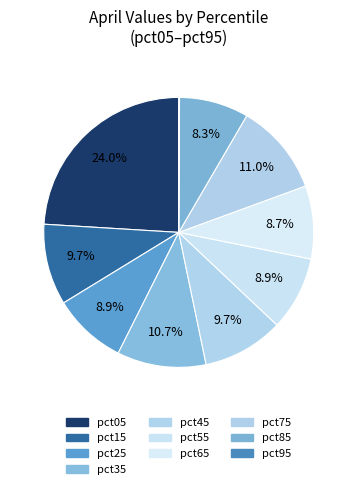

Is pct95 the majority of the pie?

No